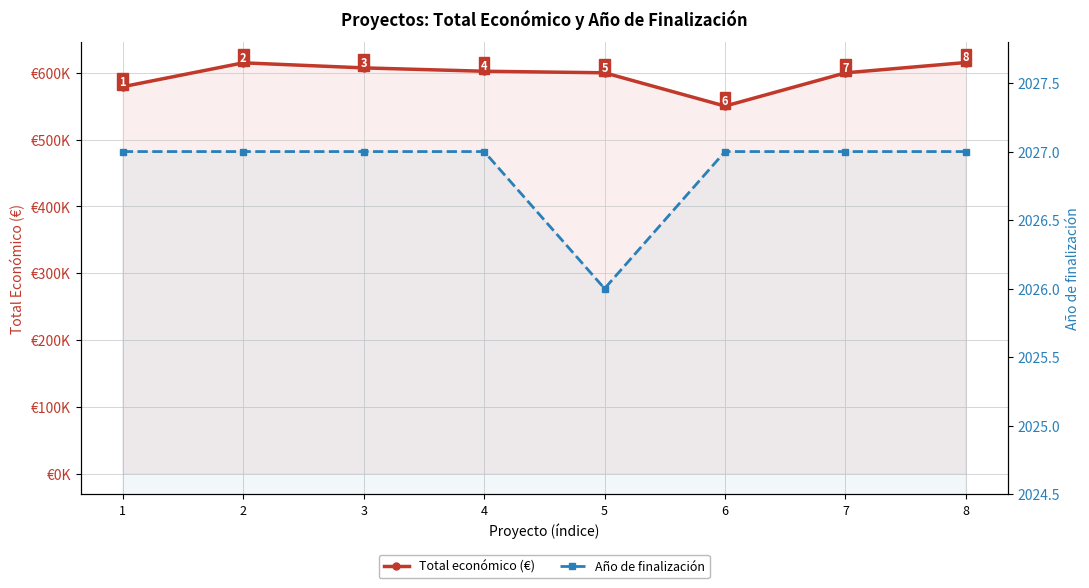

Reading left to right, extract all data points from this chart.

Total económico (€): 579152.0	614907.0	607342.0	602295.4	599992.0	550111.0	599927.0	615375.0
Año de finalización: 2027.0	2027.0	2027.0	2027.0	2026.0	2027.0	2027.0	2027.0